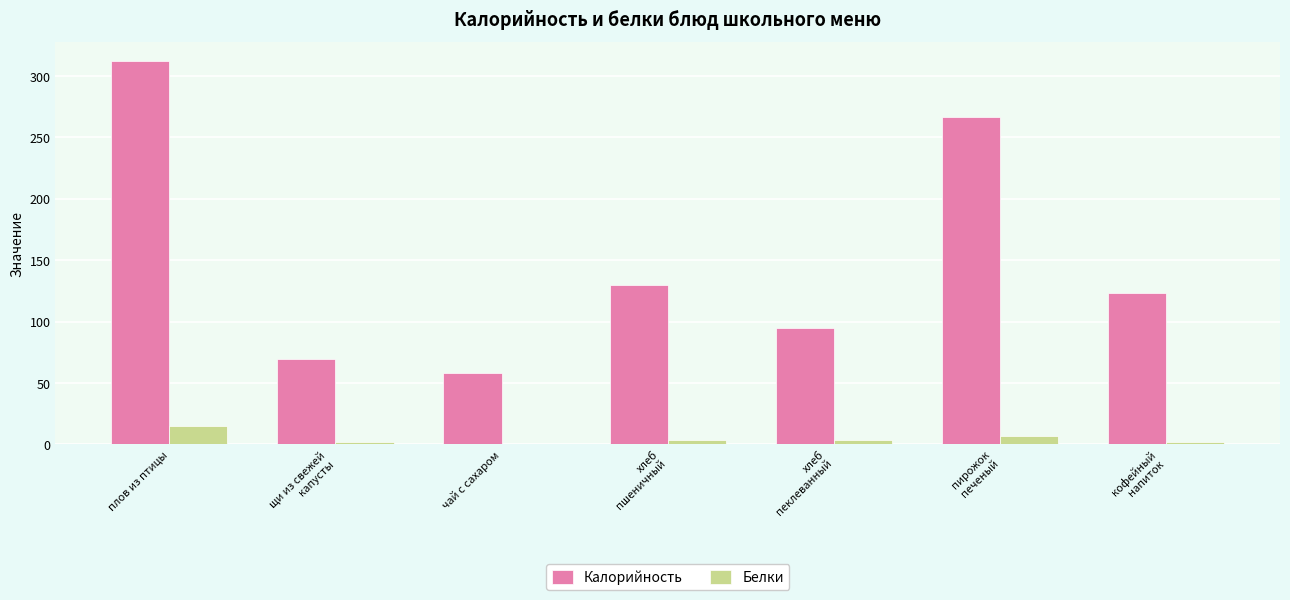

Which category has the highest value across all series?

плов из птицы